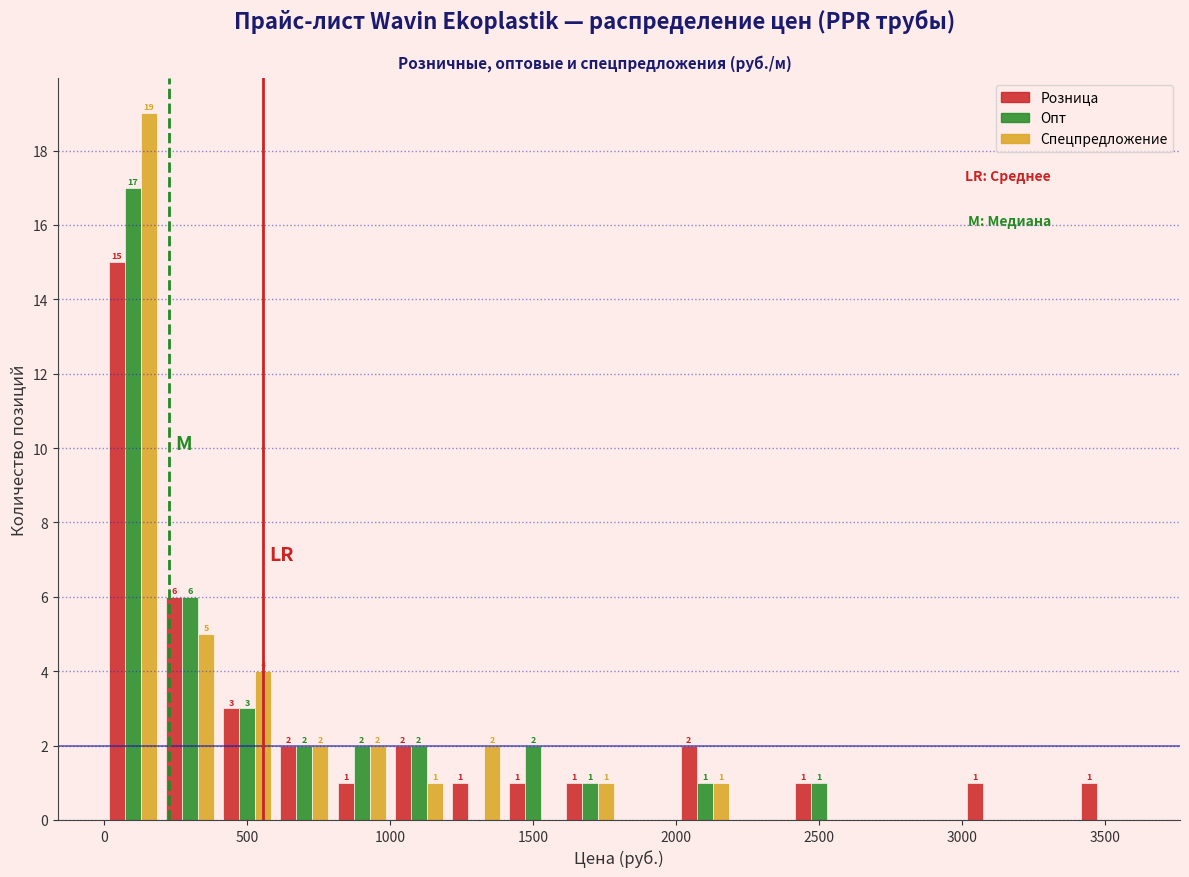

In the Розница series, which range on the x-axis has the tallest bar?

0 to 200